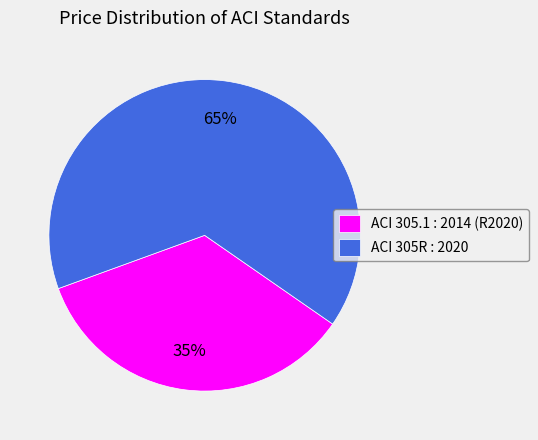

True or false: ACI 305.1 : 2014 (R2020) accounts for 35% of the total.

True